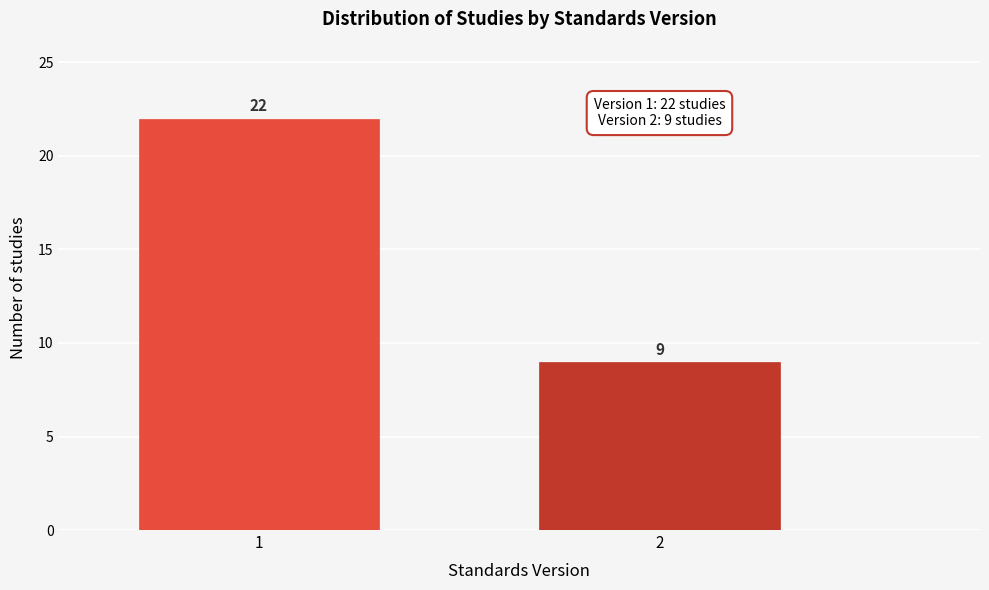

Reading right to left, list all the values displayed in this chart.

9	22